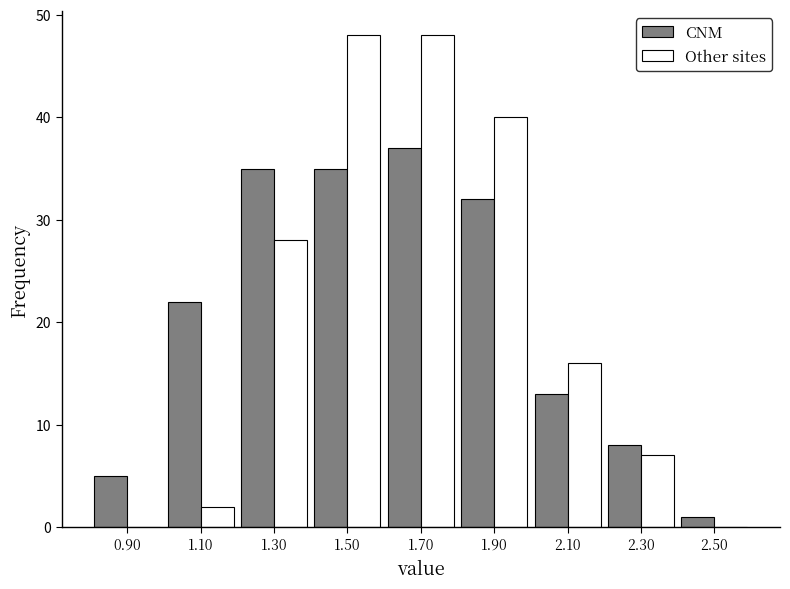

Reading left to right, transcribe this chart: for each range on the x-axis, give the height of each series' bar. The values are not printed on the chart, so give them approximately, as read against the axis.

0.8 to 1.0: CNM=5	Other sites=0
1.0 to 1.2: CNM=22	Other sites=2
1.2 to 1.4: CNM=35	Other sites=28
1.4 to 1.6: CNM=35	Other sites=48
1.6 to 1.8: CNM=37	Other sites=48
1.8 to 2.0: CNM=32	Other sites=40
2.0 to 2.2: CNM=13	Other sites=16
2.2 to 2.4: CNM=8	Other sites=7
2.4 to 2.6: CNM=1	Other sites=0